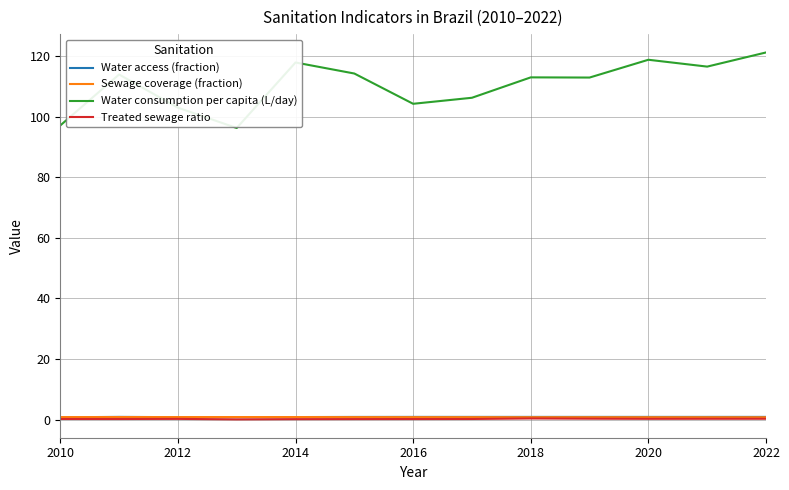

True or false: Water consumption per capita (L/day) and Water access (fraction) cross at least once.

False